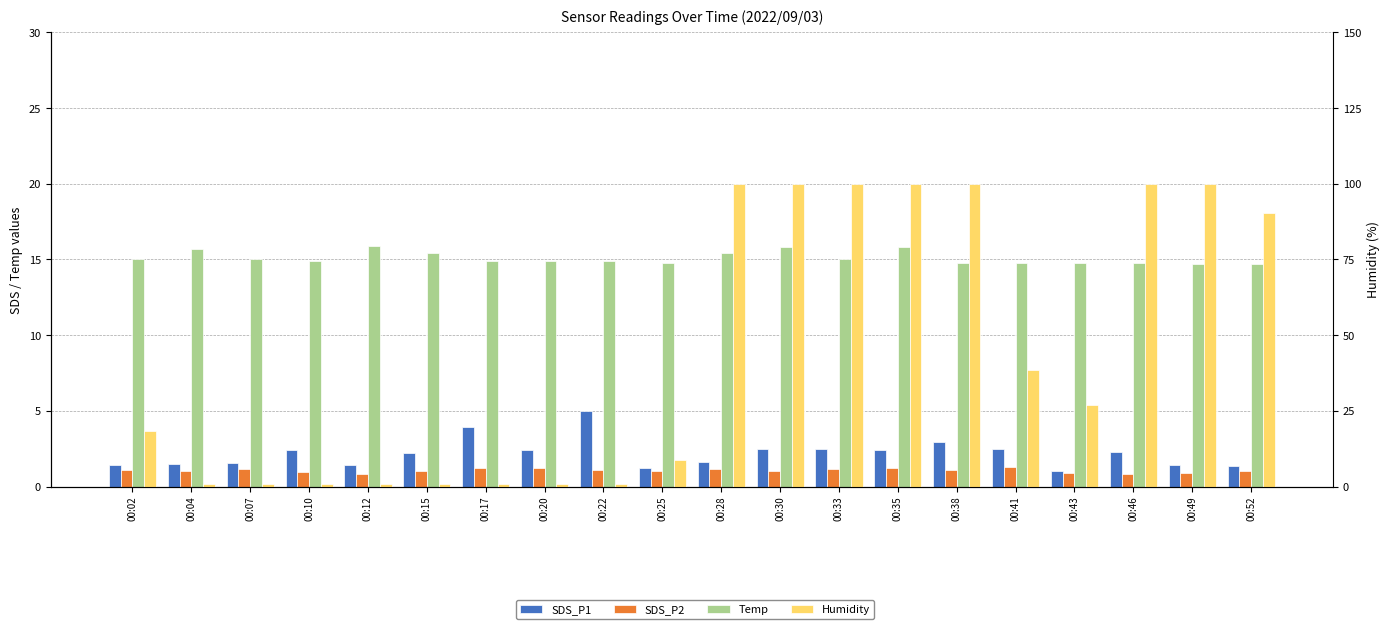

Which series has the largest range (max minus min)?

Humidity